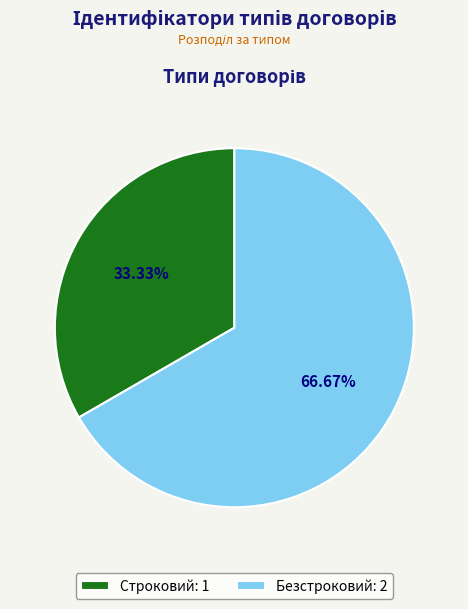

Is it true that Строковий is 33% of the pie?

True